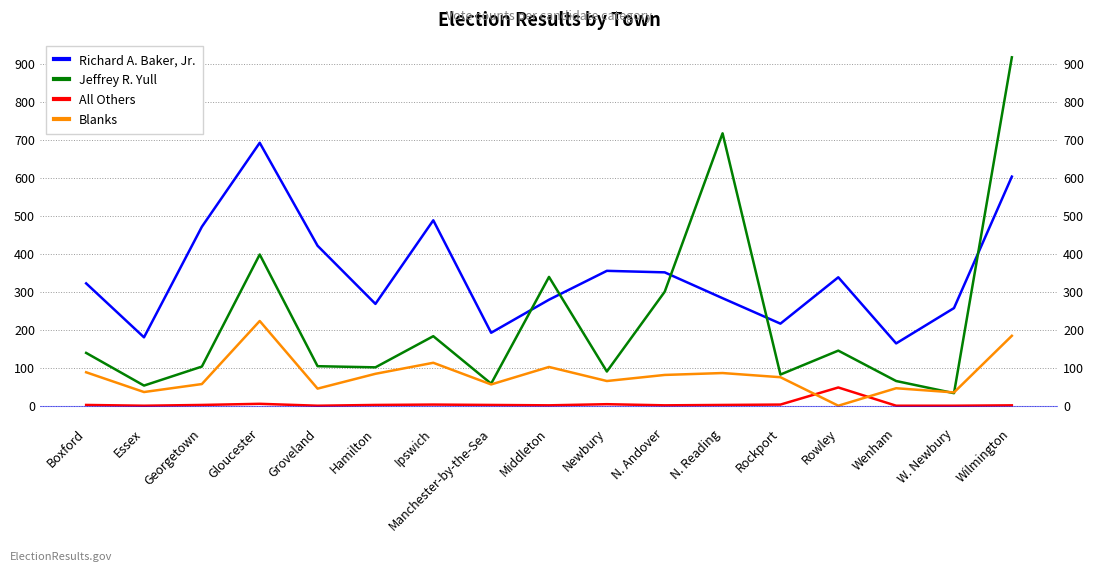

Reading left to right, what are all the values shown in this chart?

Richard A. Baker, Jr.: Boxford=322	Essex=180	Georgetown=471	Gloucester=692	Groveland=421	Hamilton=268	Ipswich=488	Manchester-by-the-Sea=192	Middleton=279	Newbury=355	N. Andover=351	N. Reading=283	Rockport=216	Rowley=338	Wenham=164	W. Newbury=257	Wilmington=603
Jeffrey R. Yull: Boxford=139	Essex=53	Georgetown=103	Gloucester=398	Groveland=104	Hamilton=101	Ipswich=183	Manchester-by-the-Sea=58	Middleton=339	Newbury=90	N. Andover=300	N. Reading=717	Rockport=82	Rowley=145	Wenham=65	W. Newbury=33	Wilmington=917
All Others: Boxford=2	Essex=0	Georgetown=2	Gloucester=5	Groveland=0	Hamilton=2	Ipswich=3	Manchester-by-the-Sea=2	Middleton=1	Newbury=4	N. Andover=1	N. Reading=2	Rockport=3	Rowley=48	Wenham=0	W. Newbury=0	Wilmington=1
Blanks: Boxford=88	Essex=36	Georgetown=57	Gloucester=223	Groveland=45	Hamilton=84	Ipswich=113	Manchester-by-the-Sea=56	Middleton=102	Newbury=65	N. Andover=81	N. Reading=86	Rockport=75	Rowley=0	Wenham=46	W. Newbury=35	Wilmington=184